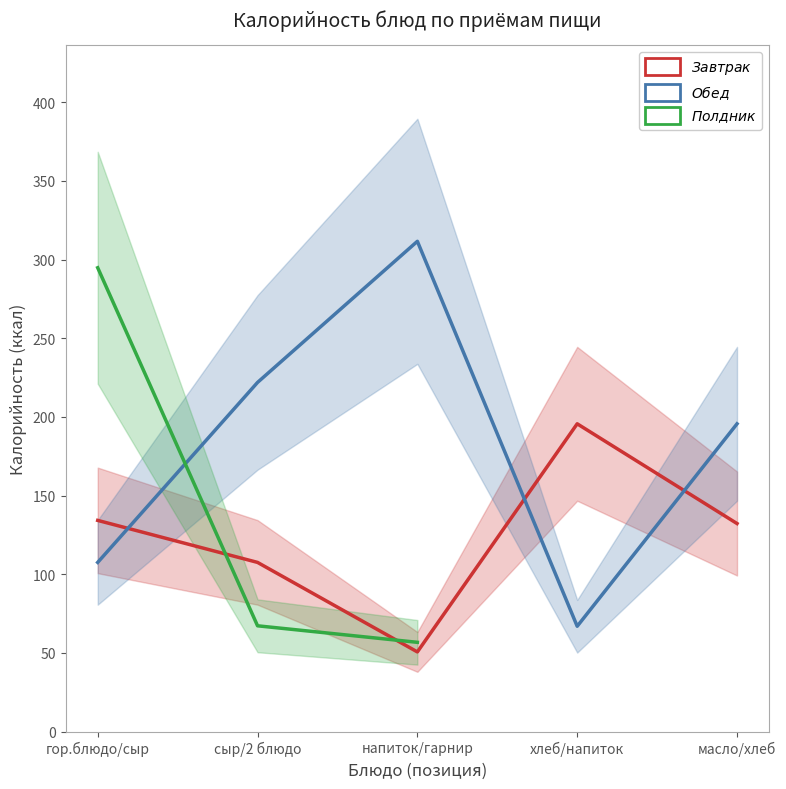

How many interior local peaks does the Завтрак series have?

1